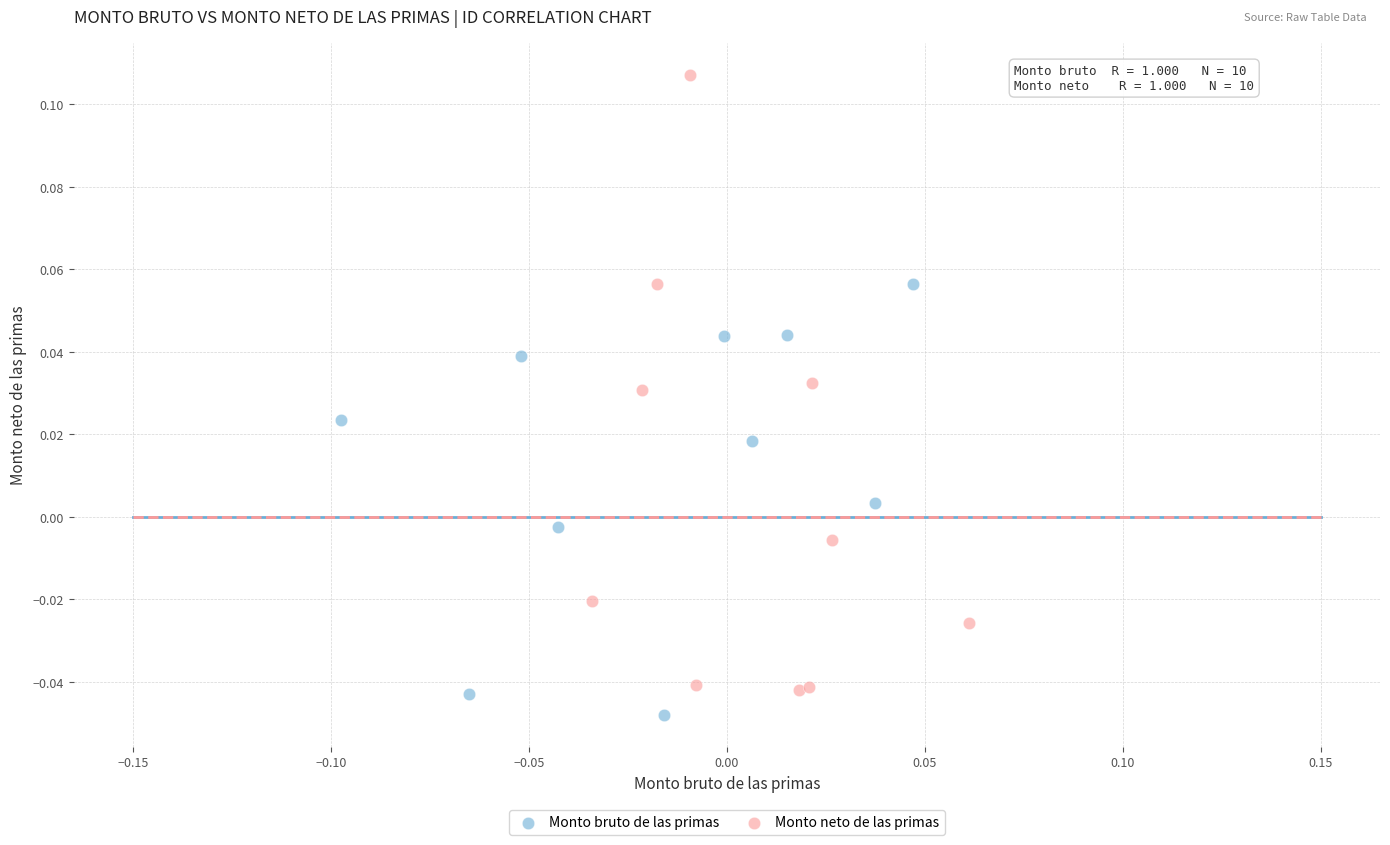

Which series reaches the maximum Y coordinate?

Monto neto de las primas